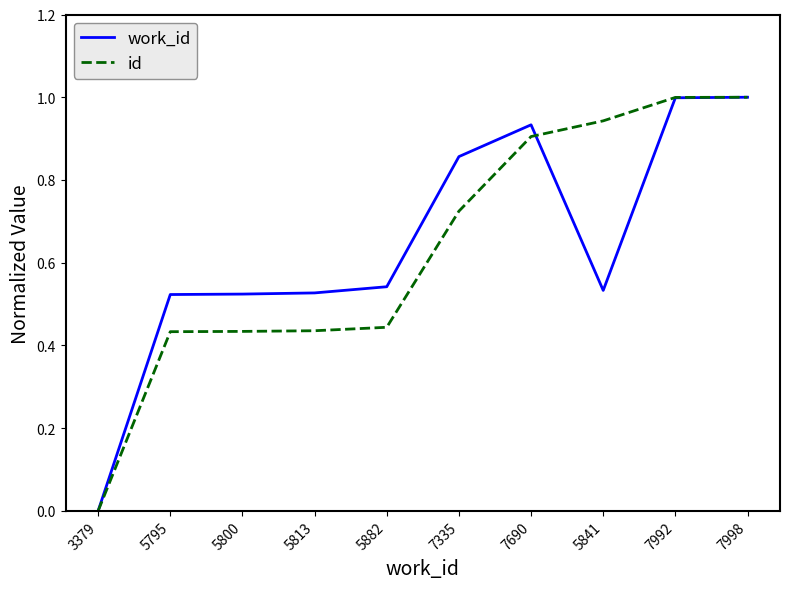

Is the value of work_id at 7998 greater than the value of id at 7335?

Yes